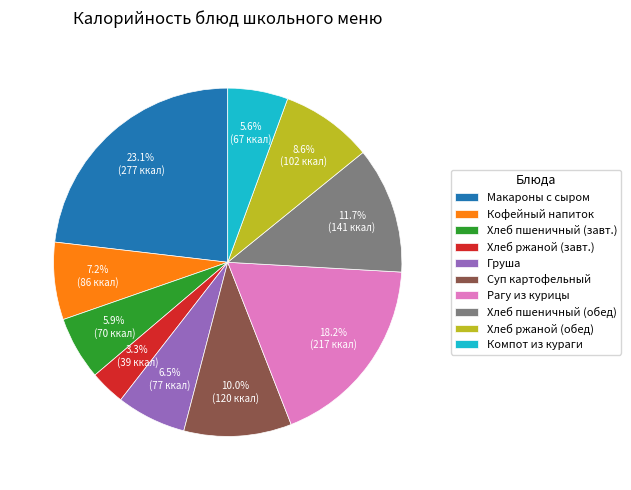

Which category has the biggest portion of the pie?

Макароны с сыром